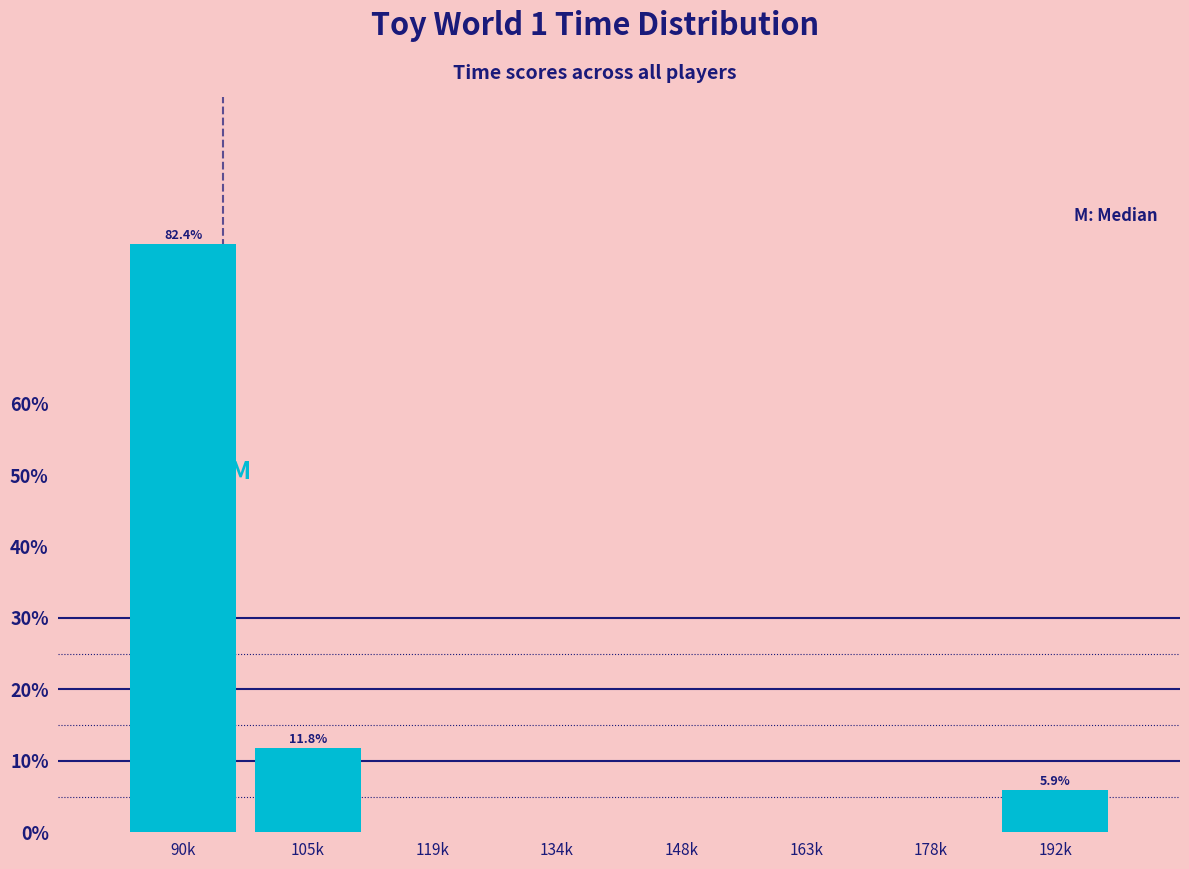

Reading left to right, extract all data points from this chart.

90k=82.4	105k=11.8	119k=0.0	134k=0.0	148k=0.0	163k=0.0	178k=0.0	192k=5.9